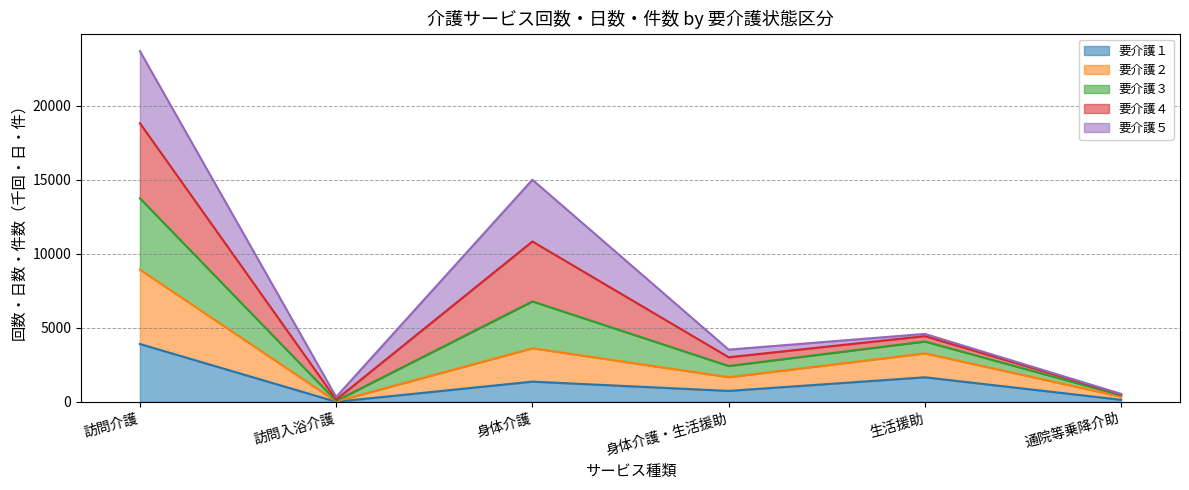

What is the total value across all series at 身体介護・生活援助?

3528.2